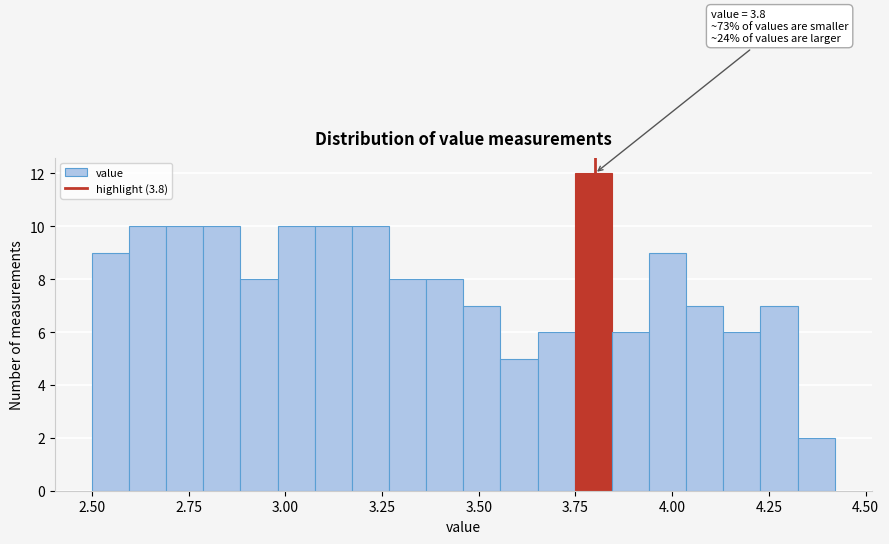

Read against the x-axis, roughly where is the centre of the tallest bar?

3.80